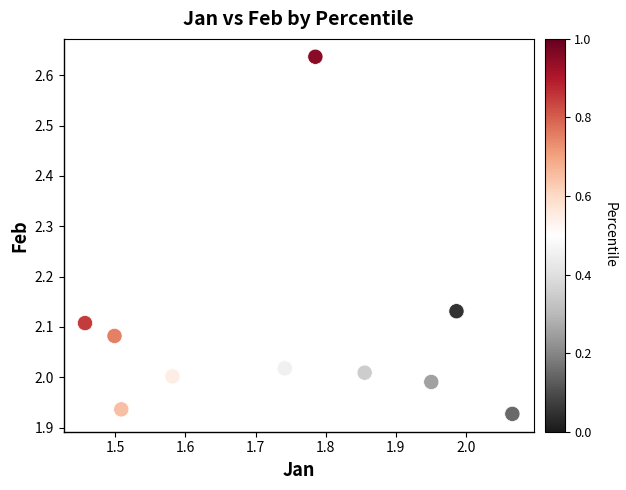

What is the range of X values (max minus min)?

0.6